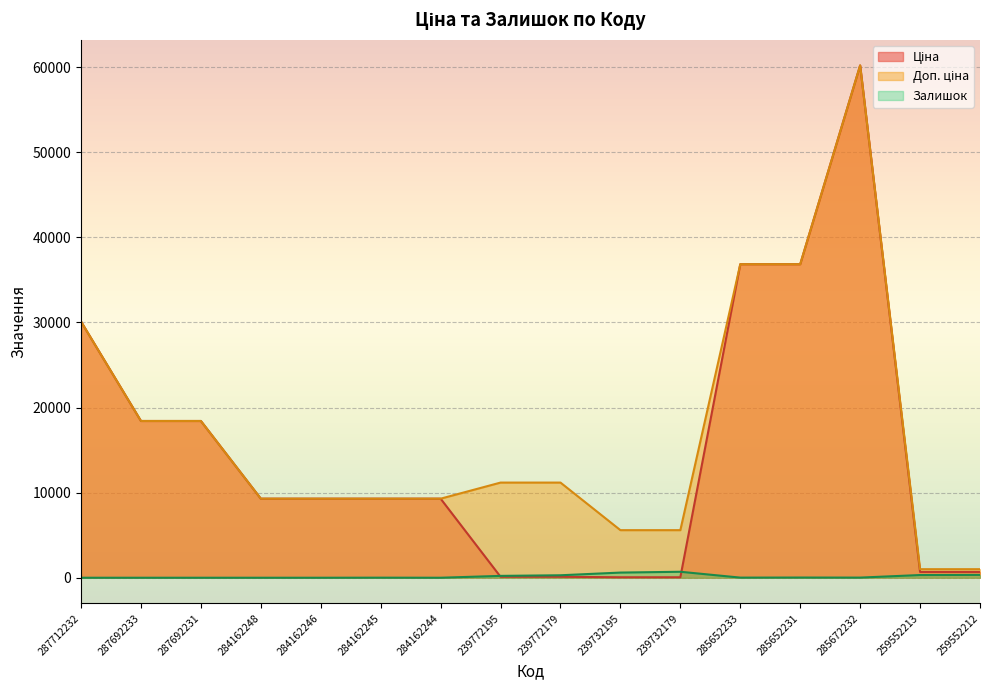

What is the difference between the maximum and minimum values in the Ціна series?

60149.7